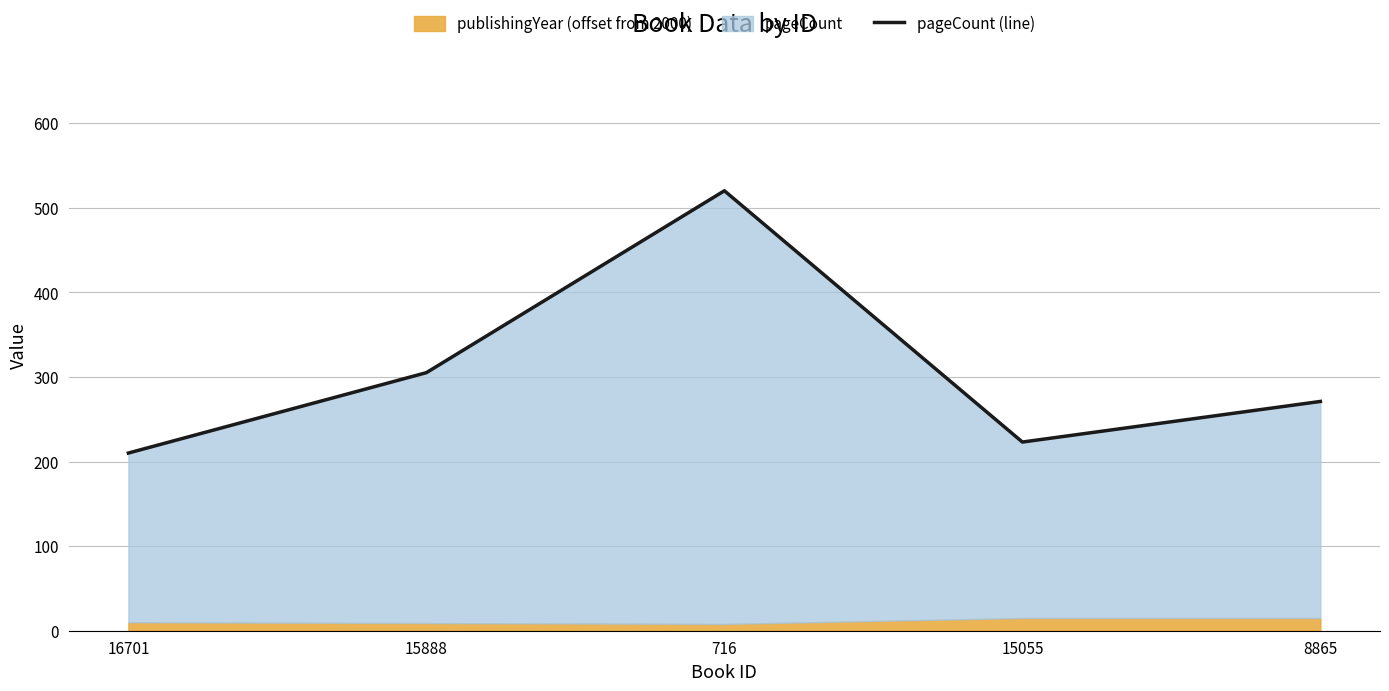

True or false: the data shows 520 at 716.

True